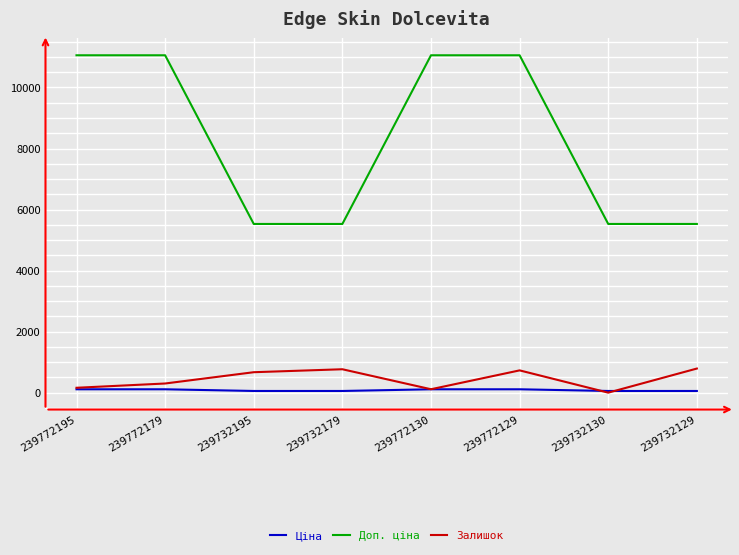

What is the maximum value shown in the chart?

11055.0